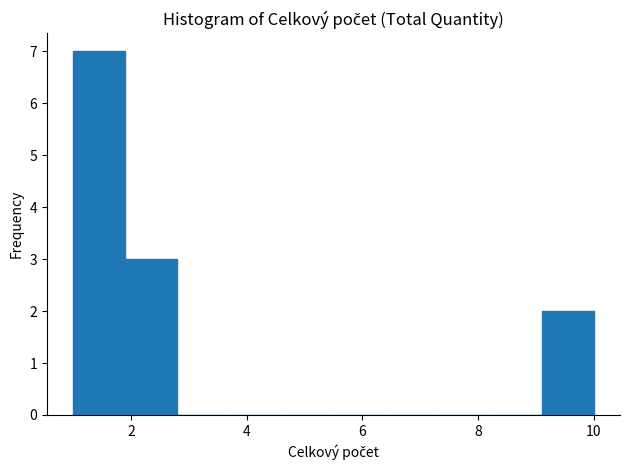

Reading left to right, transcribe this chart: for each bar, give the range it covers on the x-axis and its height. Neither the bar edges nor the heights are printed on the chart, so give them approximately, as read against the axes.

1.0 to 1.9: 7
1.9 to 2.8: 3
2.8 to 3.7: 0
3.7 to 4.6: 0
4.6 to 5.5: 0
5.5 to 6.4: 0
6.4 to 7.3: 0
7.3 to 8.2: 0
8.2 to 9.1: 0
9.1 to 10.0: 2